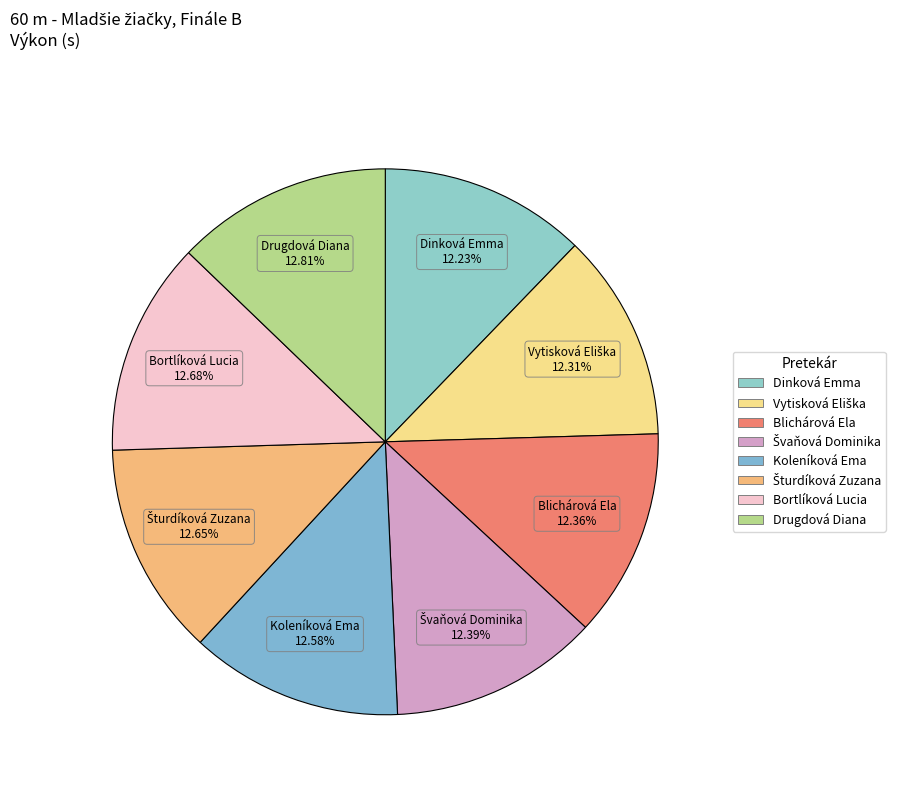

Does Koleníková Ema account for over 50% of the chart?

No